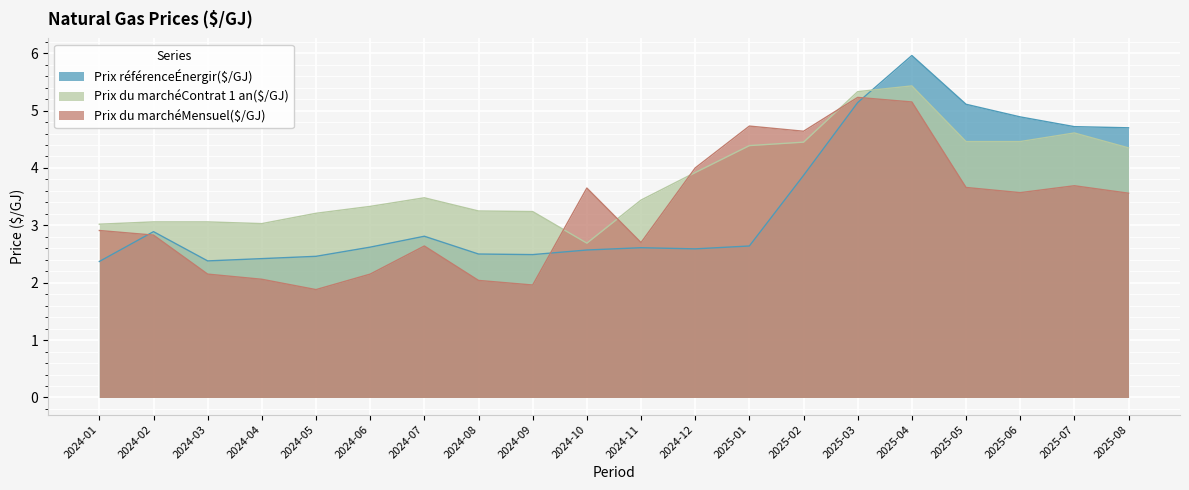

What is the difference between the maximum and second lowest values in the Prix du marchéContrat 1 an($/GJ) series?

2.4